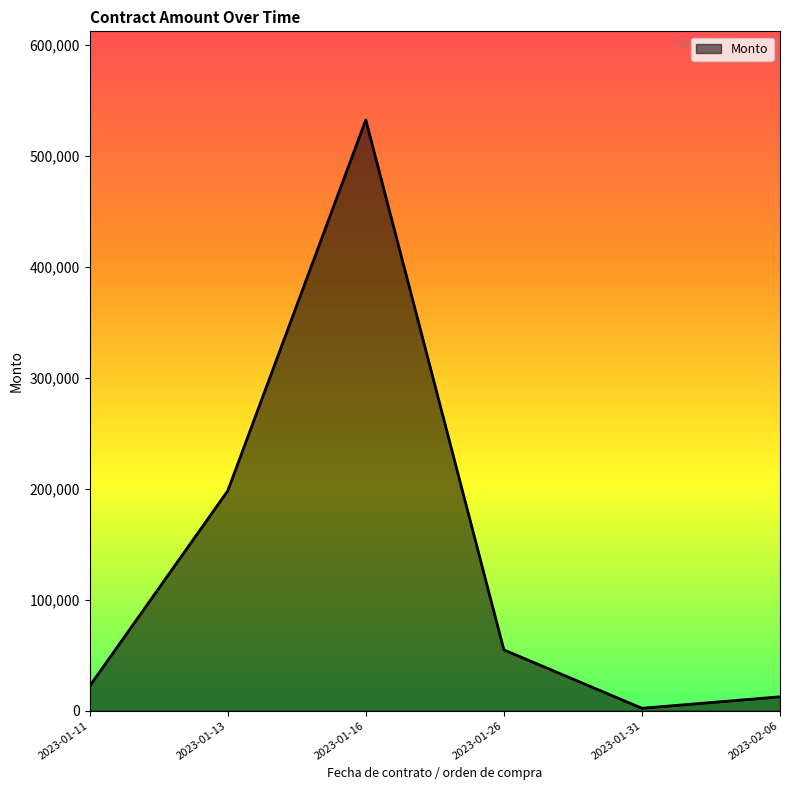

Reading left to right, what are all the values shown in this chart?

22144.8	197998.5	532051.8	54794.1	2179.3	12511.1